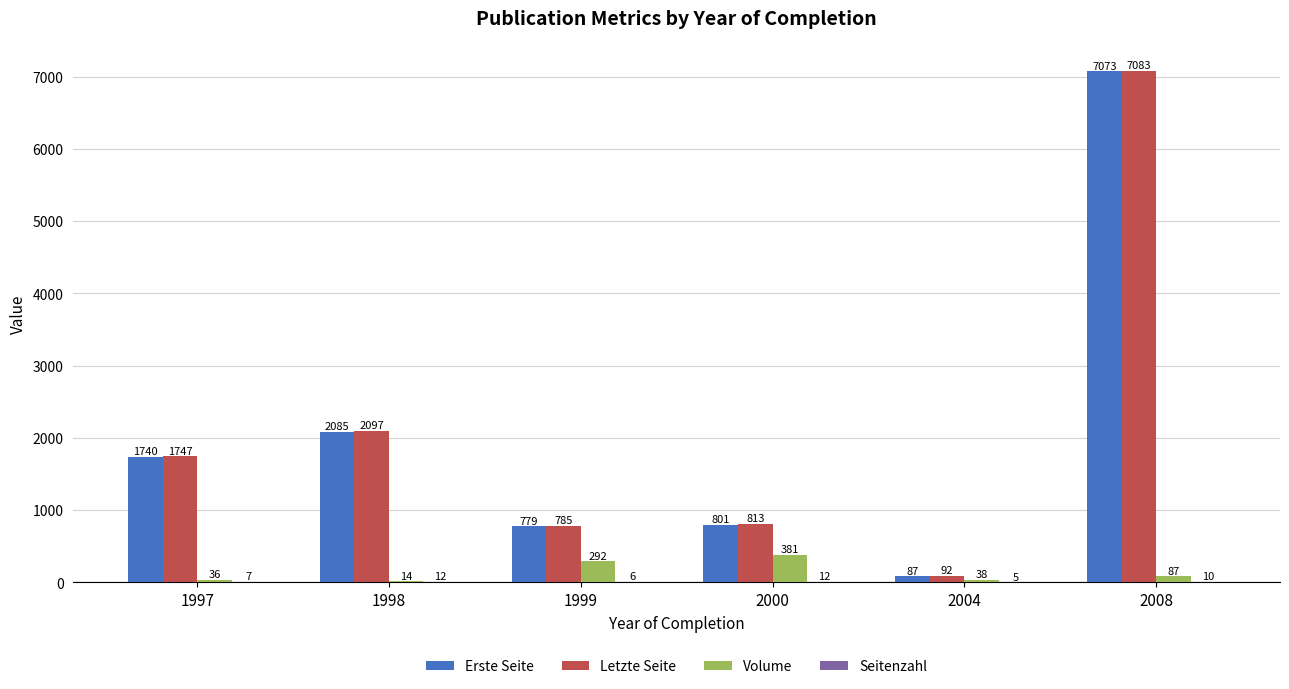

The value of Letzte Seite at 2008 is 2581.2. True or false?

False